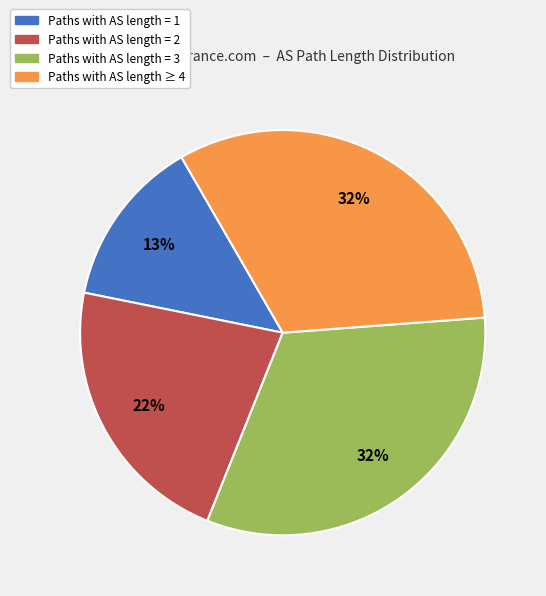

To the nearest percent, what is the difference between the largest and smallest slice percentages?

19%